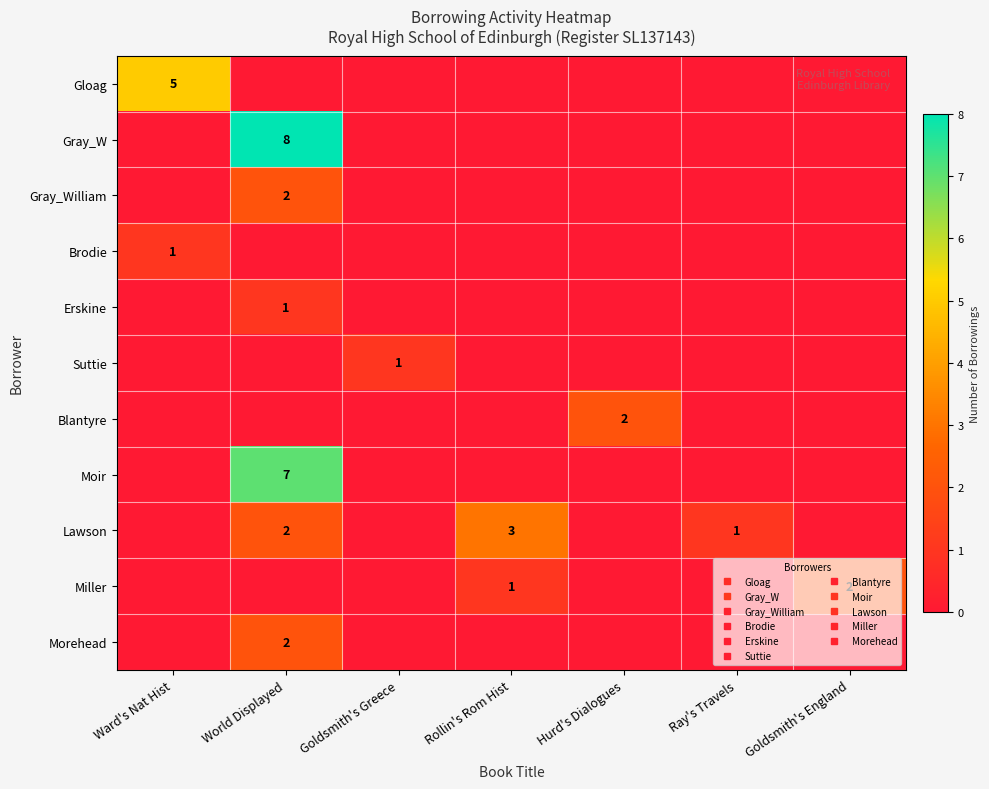

The value of Brodie at Hurd's Dialogues is 0. True or false?

True